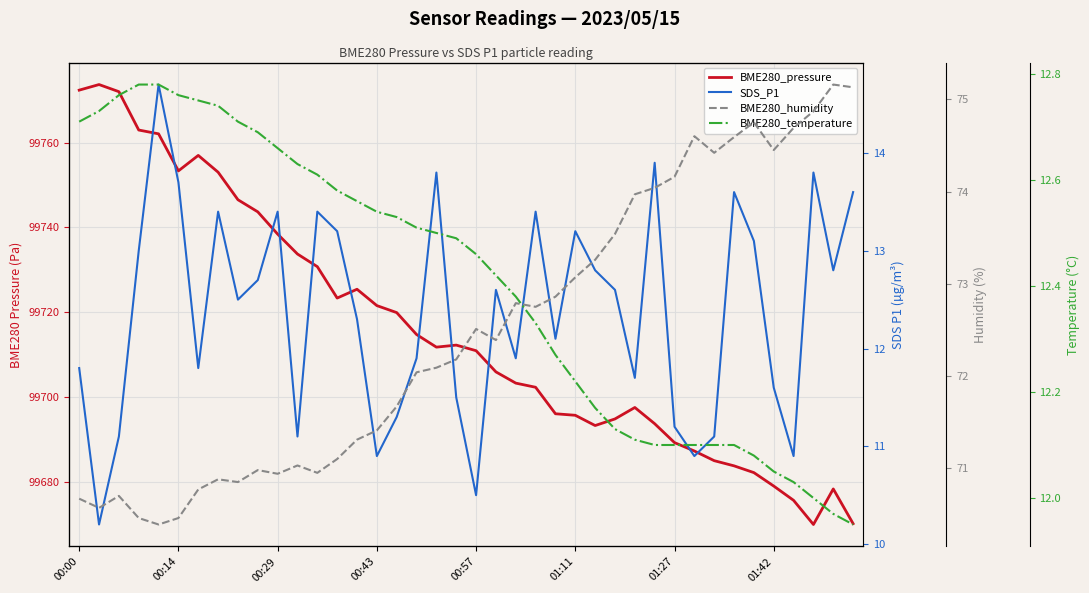

What value does the BME280_humidity series have at 32?

74.4